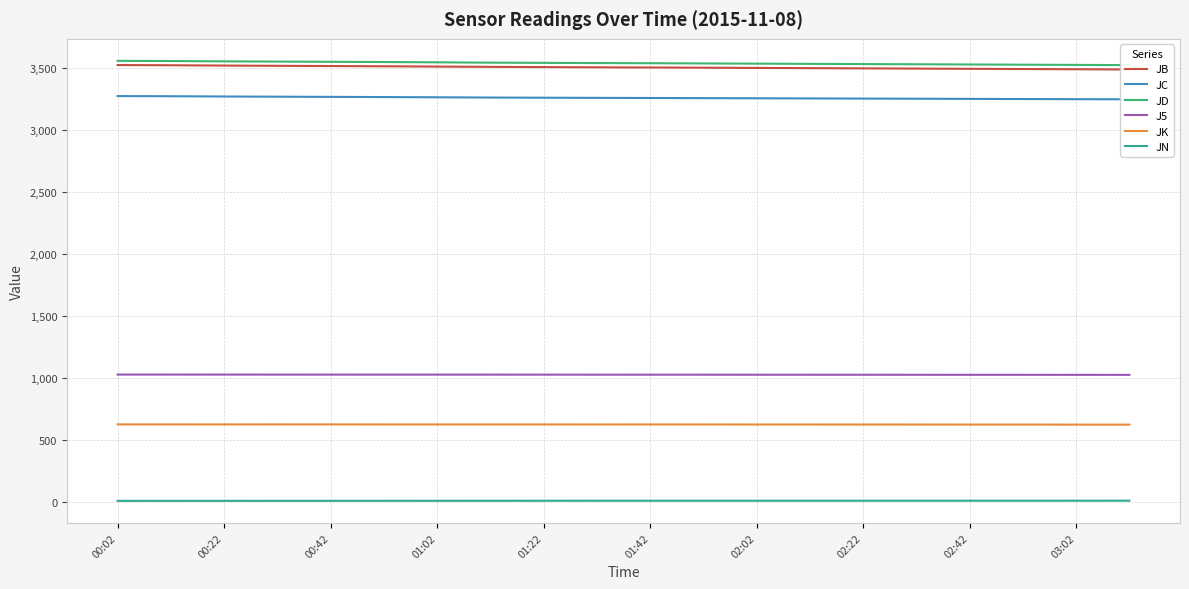

What is the maximum value for J5?

1026.4